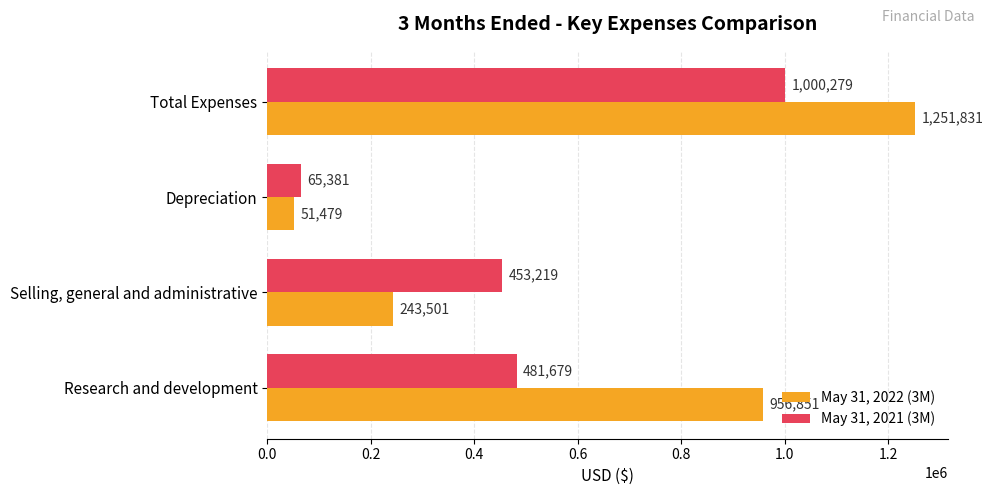

Is it true that May 31, 2022 (3M) equals 1251831 at Total Expenses?

True